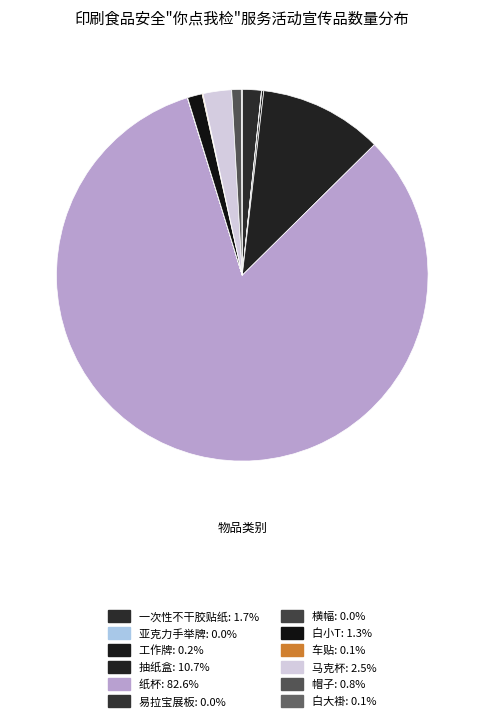

The 一次性不干胶贴纸 slice represents 2% of the pie. True or false?

True